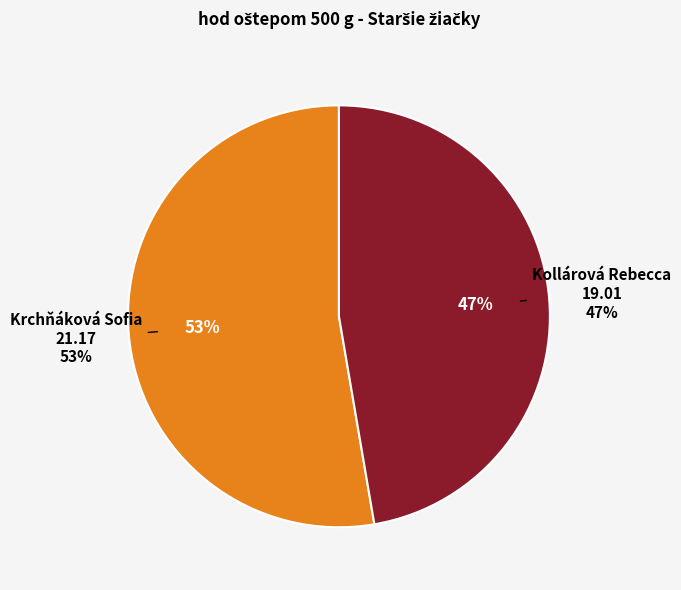

To the nearest percent, what is the difference between the largest and smallest slice percentages?

5%